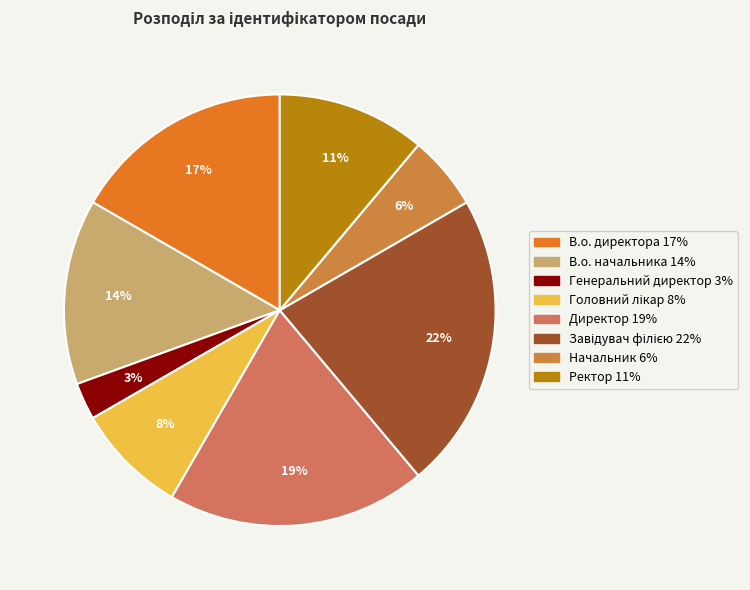

Count the number of slices in the pie.

8